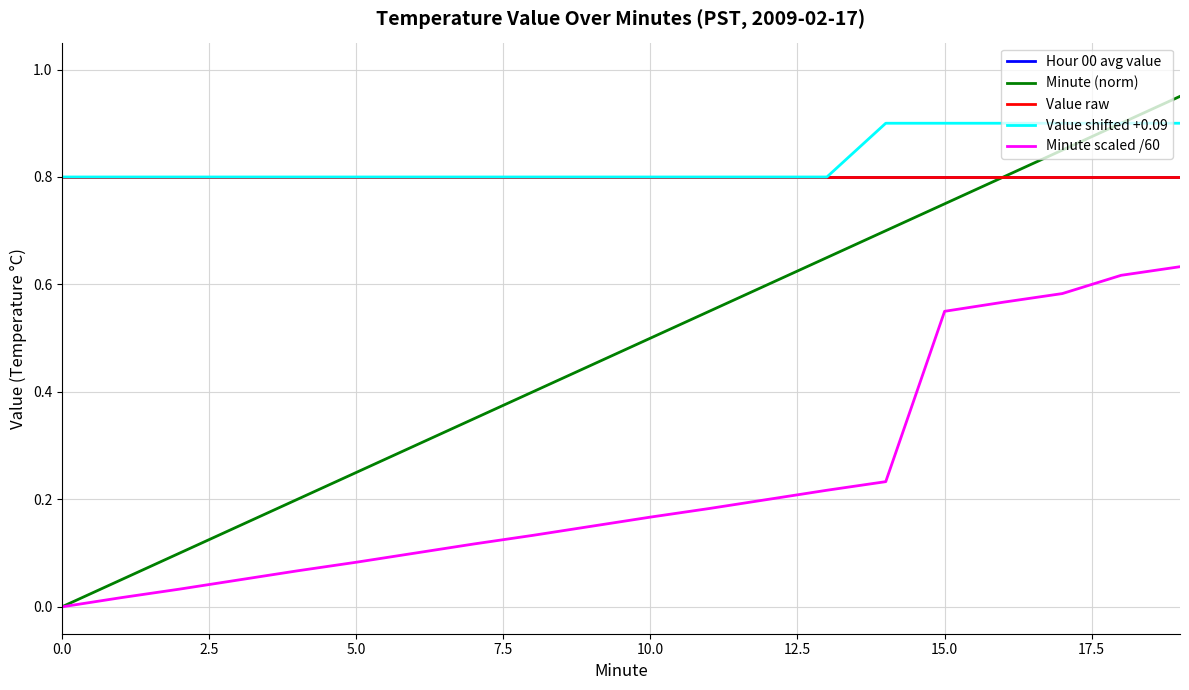

Is this an area chart (filled region under the line)?

No